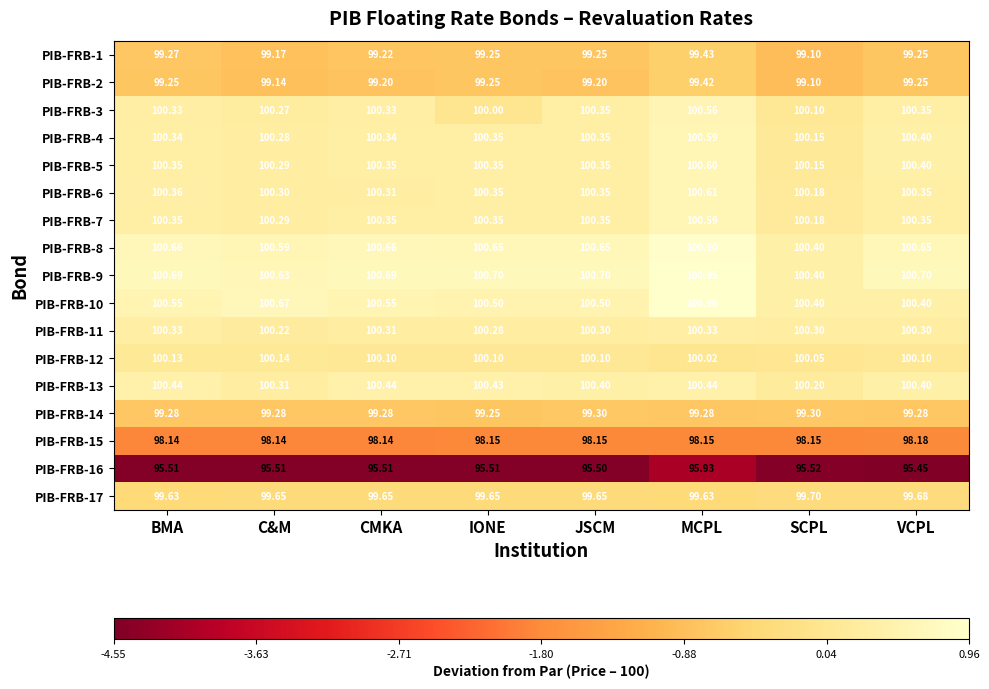

Where is PIB-FRB-8 nearest to the value 100?

SCPL